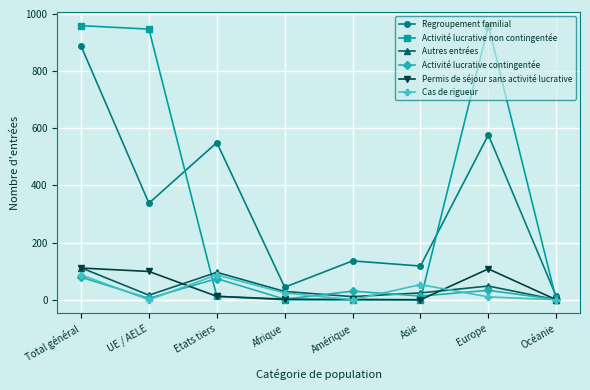

True or false: Cas de rigueur and Permis de séjour sans activité lucrative intersect in this chart.

True